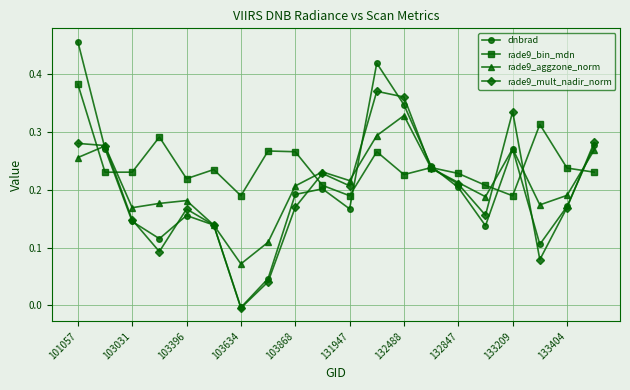

Which series has the widest spread of values?

dnbrad